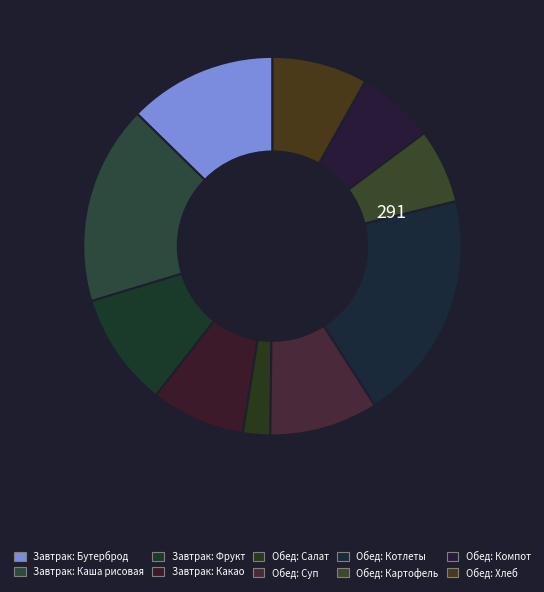

To the nearest percent, what is the average slice percentage?

10%